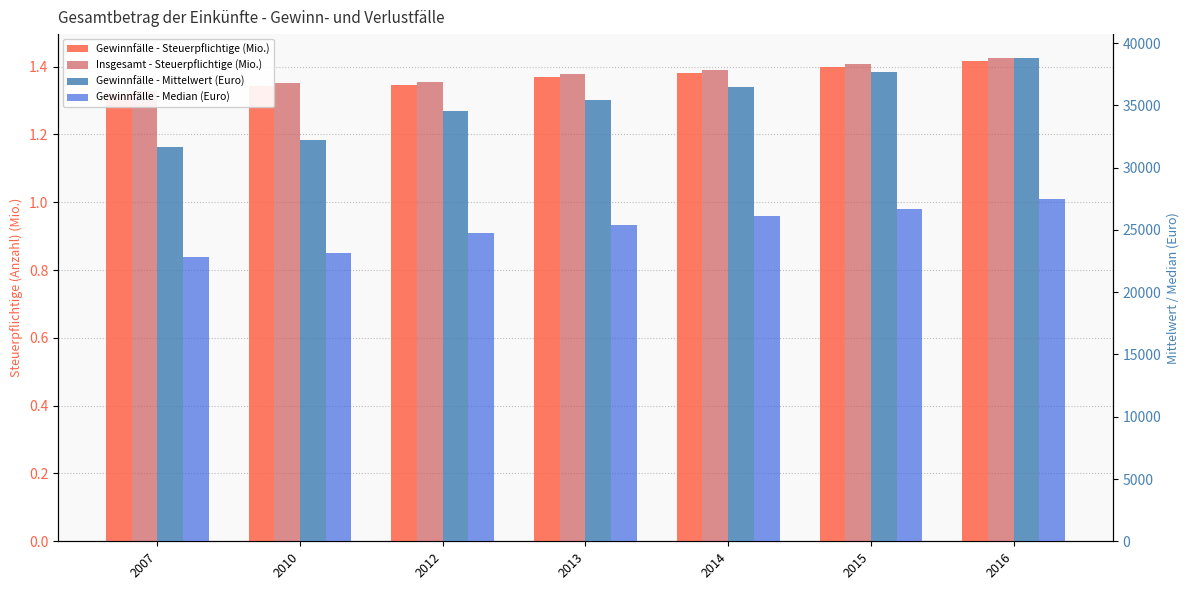

What is the average value of the Gewinnfälle - Mittelwert (Euro) series?

35262.1